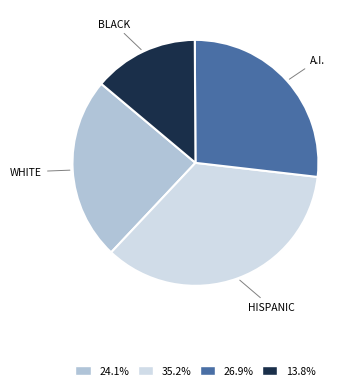

Is there a majority slice in this chart?

No